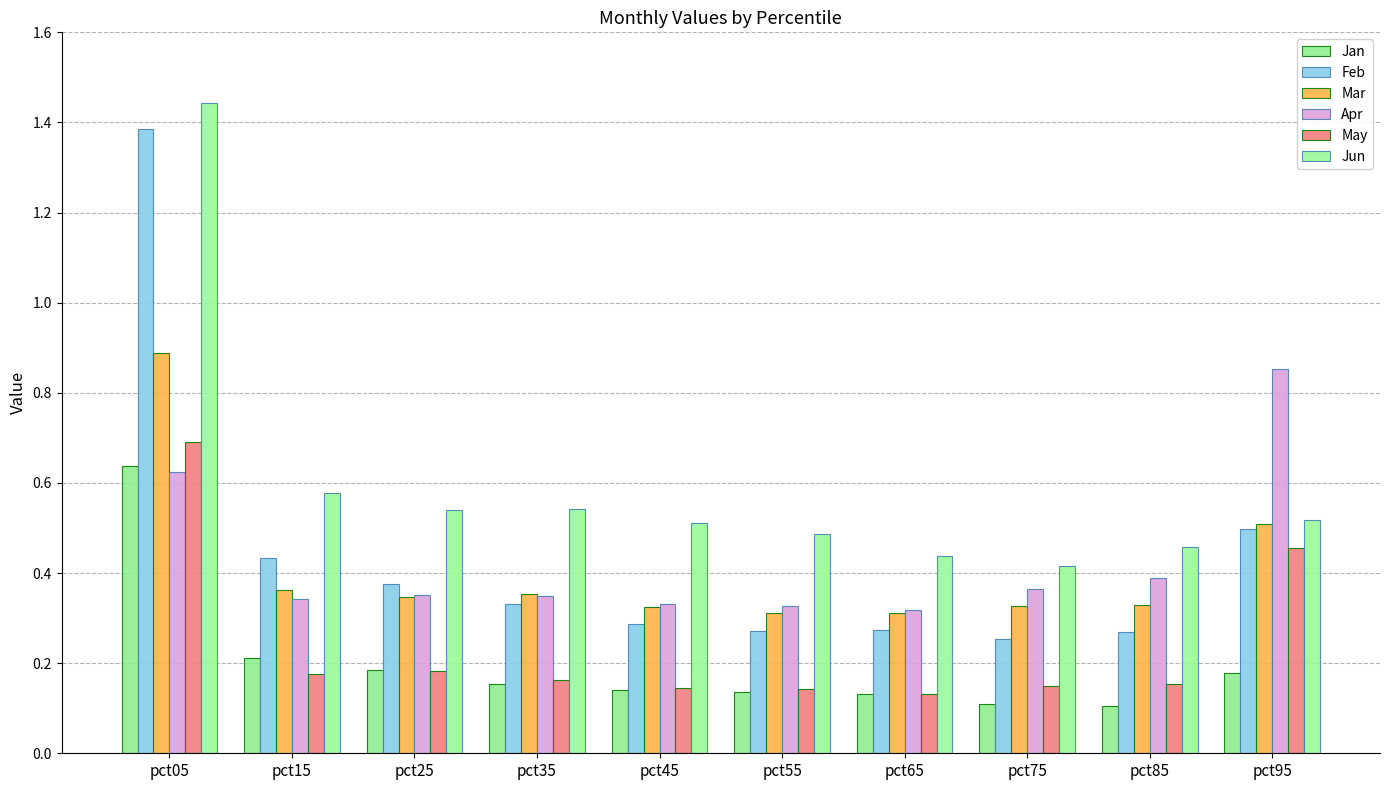

The value of Apr at pct55 is 0.2. True or false?

False